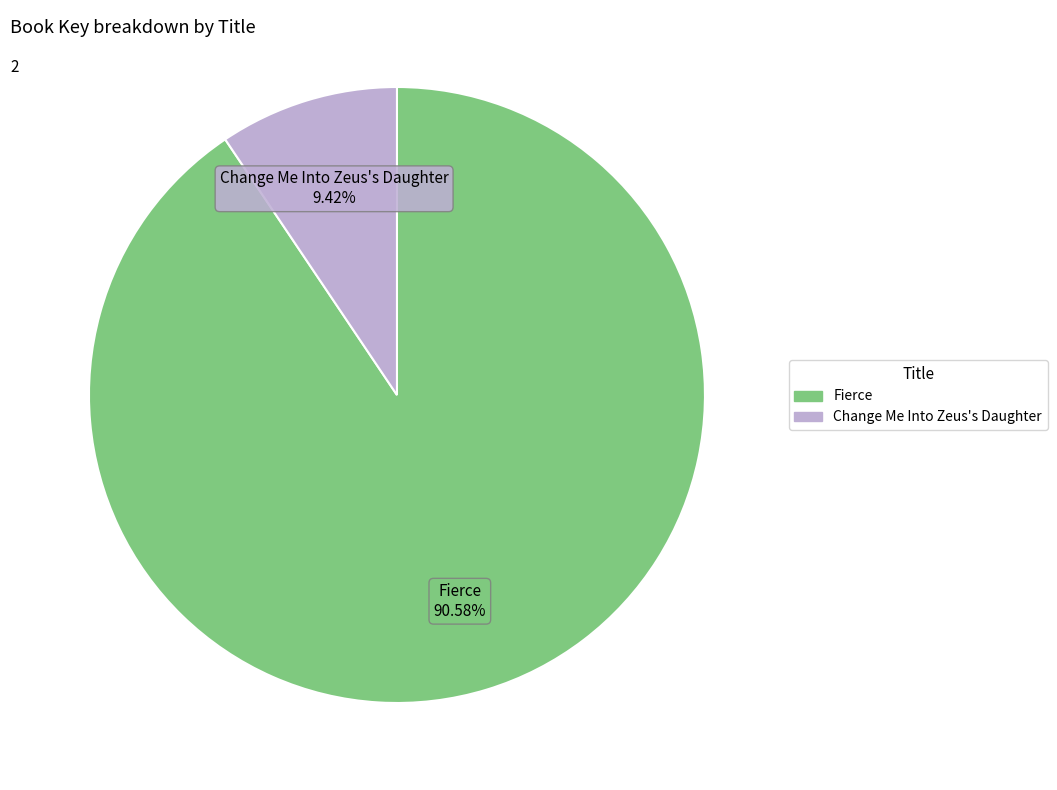

Which has a higher value, Change Me Into Zeus's Daughter or Fierce?

Fierce